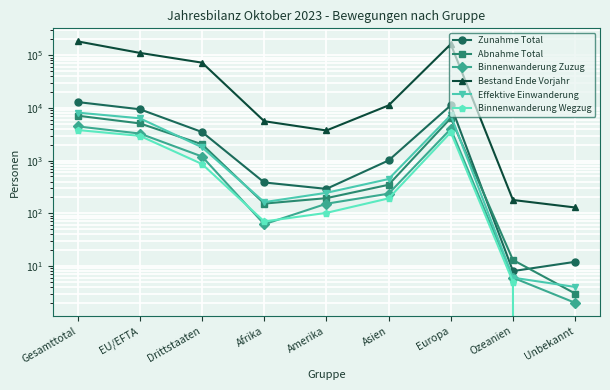

True or false: Binnenwanderung Zuzug has a value of 1163 at Gesamttotal.

False